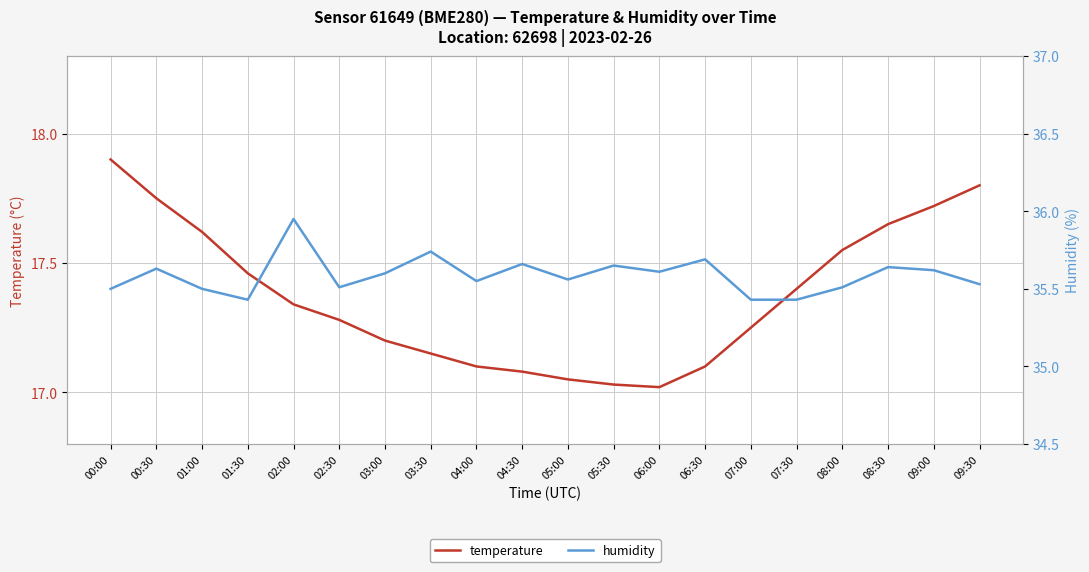

Where is temperature nearest to the value 17?

06:00